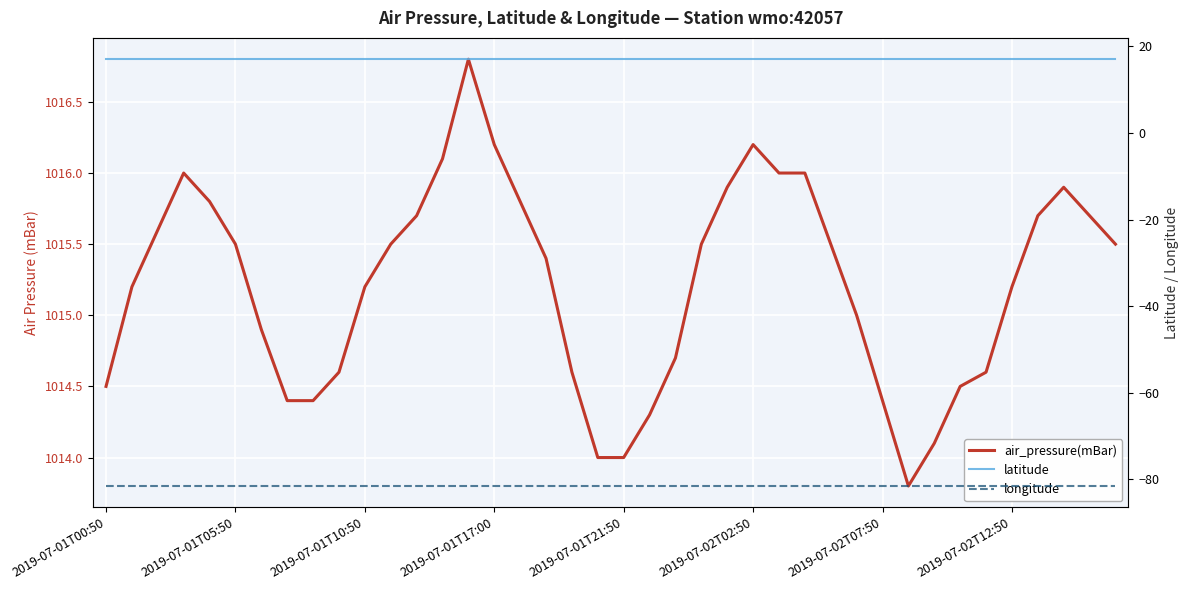

The longitude series shows -26.5 at 11. True or false?

False